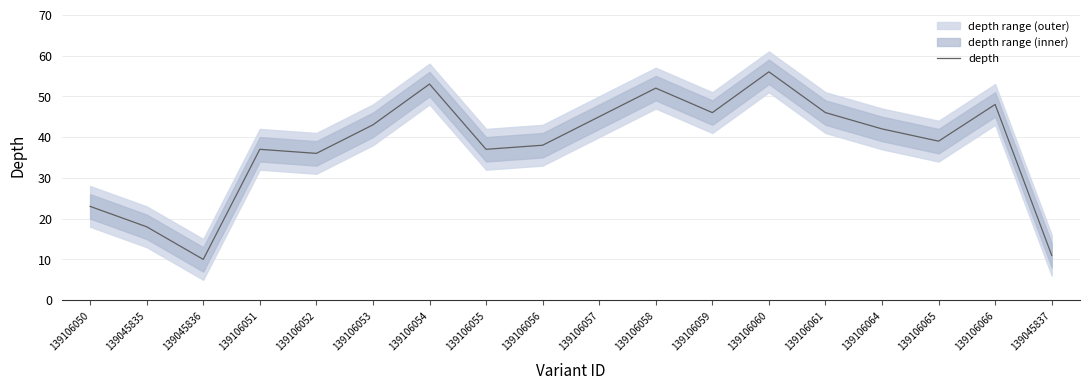

What is the minimum value shown in the chart?

10